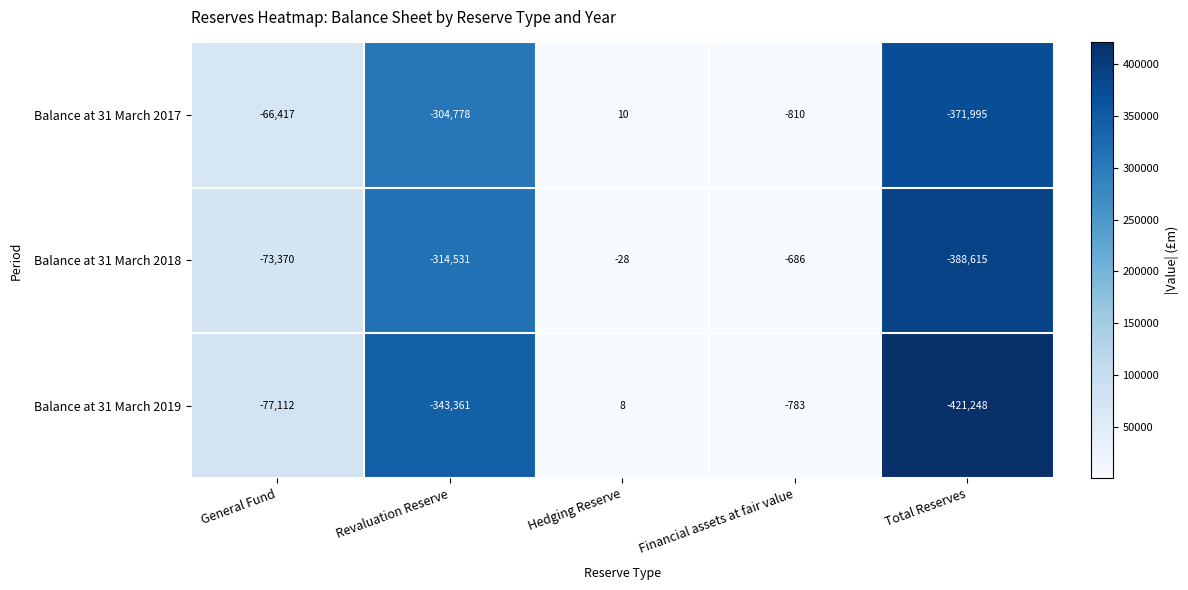

What is the sum of all Balance at 31 March 2019 values?

-842496